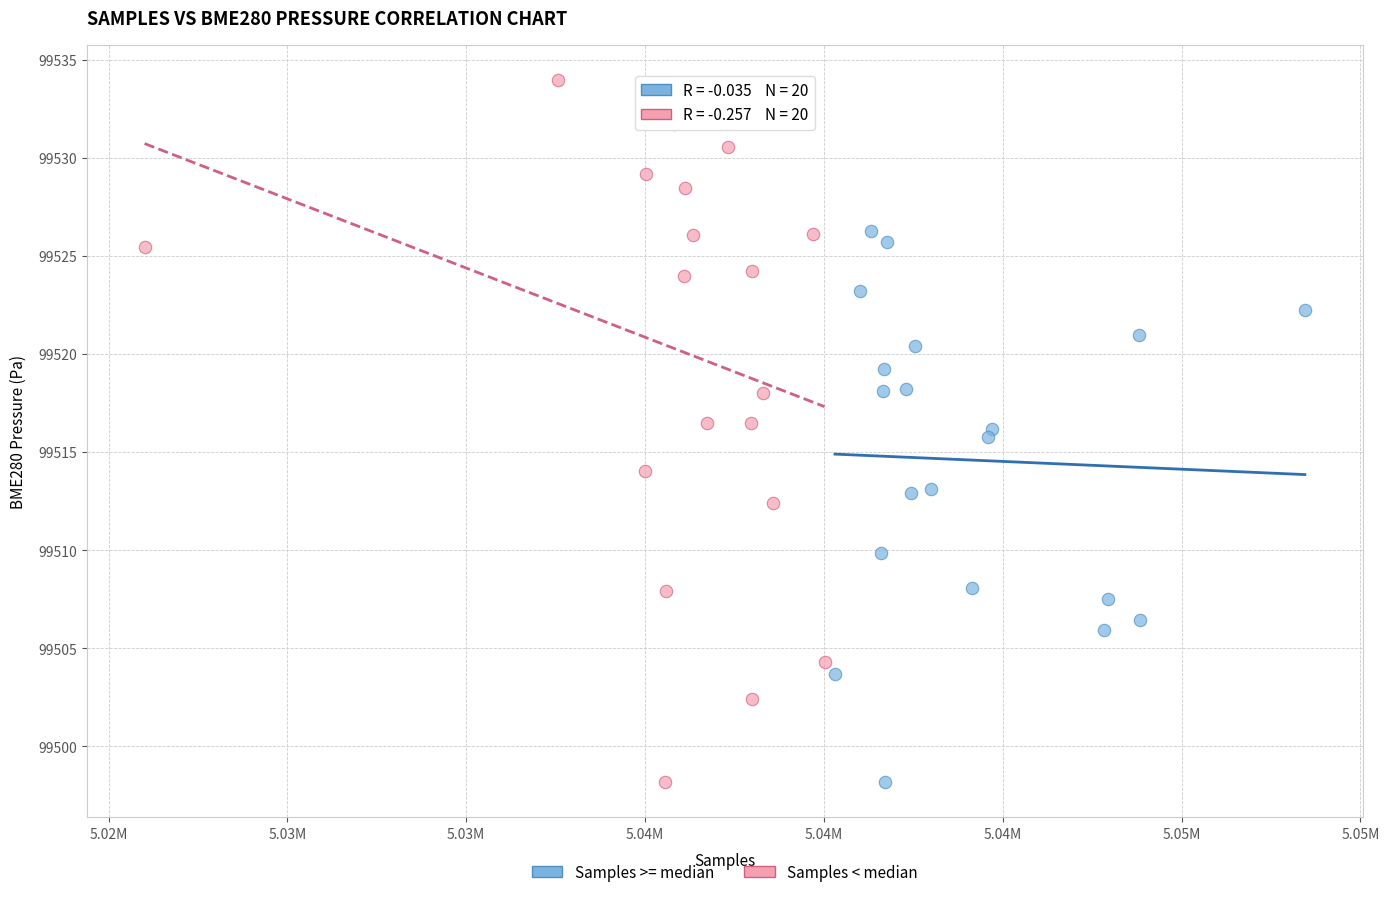

What are all the series names shown in the legend?

Samples >= median, Samples < median